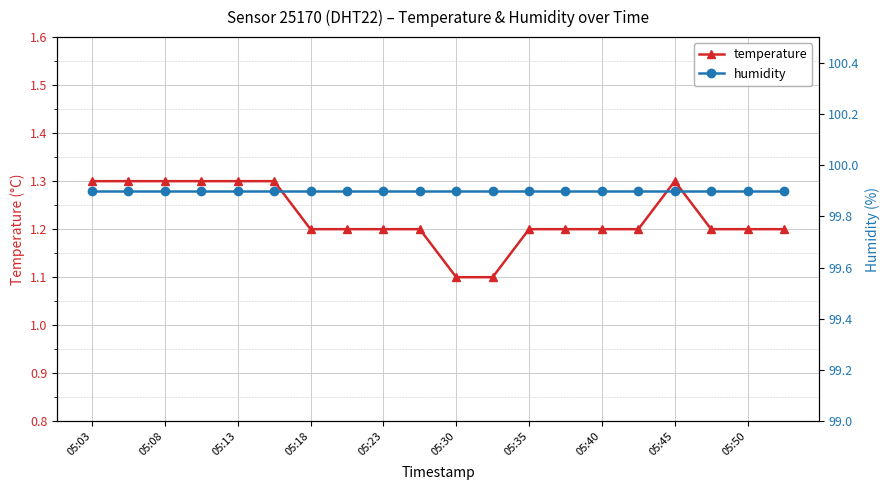

Rank the series by their maximum value, from highest to lowest.

humidity, temperature